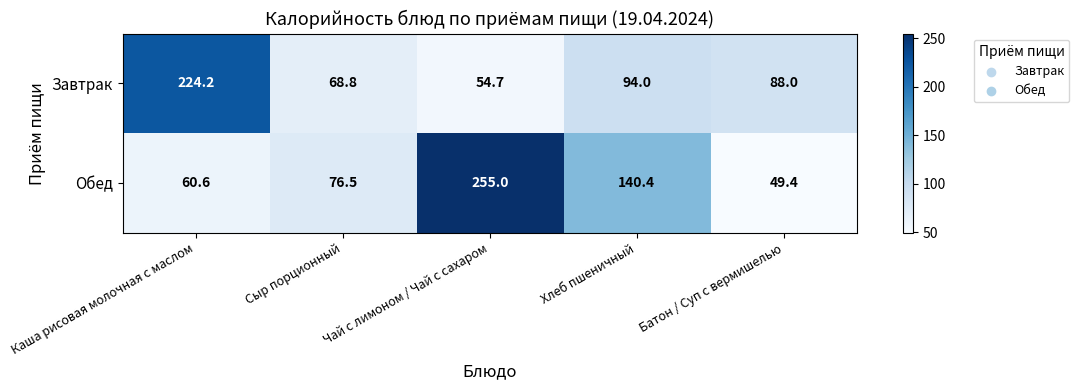

Is the value of Завтрак at Каша рисовая молочная с маслом greater than the value of Обед at Сыр порционный?

Yes